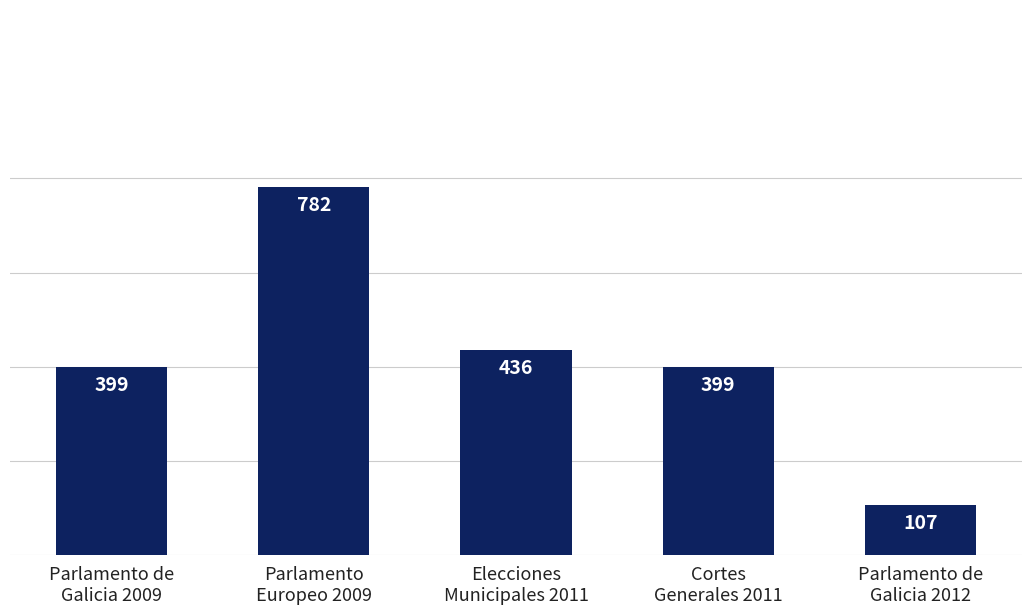

Reading left to right, what are all the values shown in this chart?

Parlamento de
Galicia 2009=399	Parlamento
Europeo 2009=782	Elecciones
Municipales 2011=436	Cortes
Generales 2011=399	Parlamento de
Galicia 2012=107